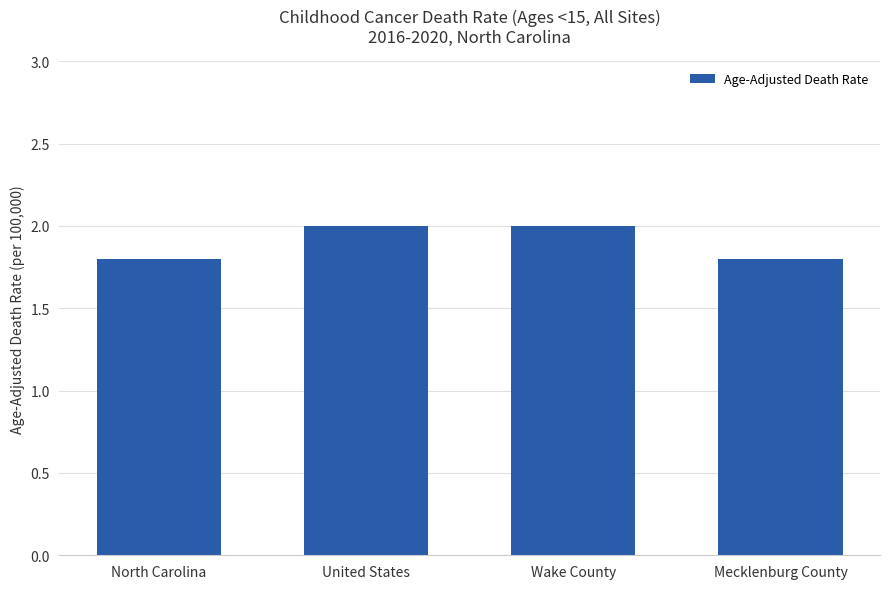

How many bars are there in total?

4